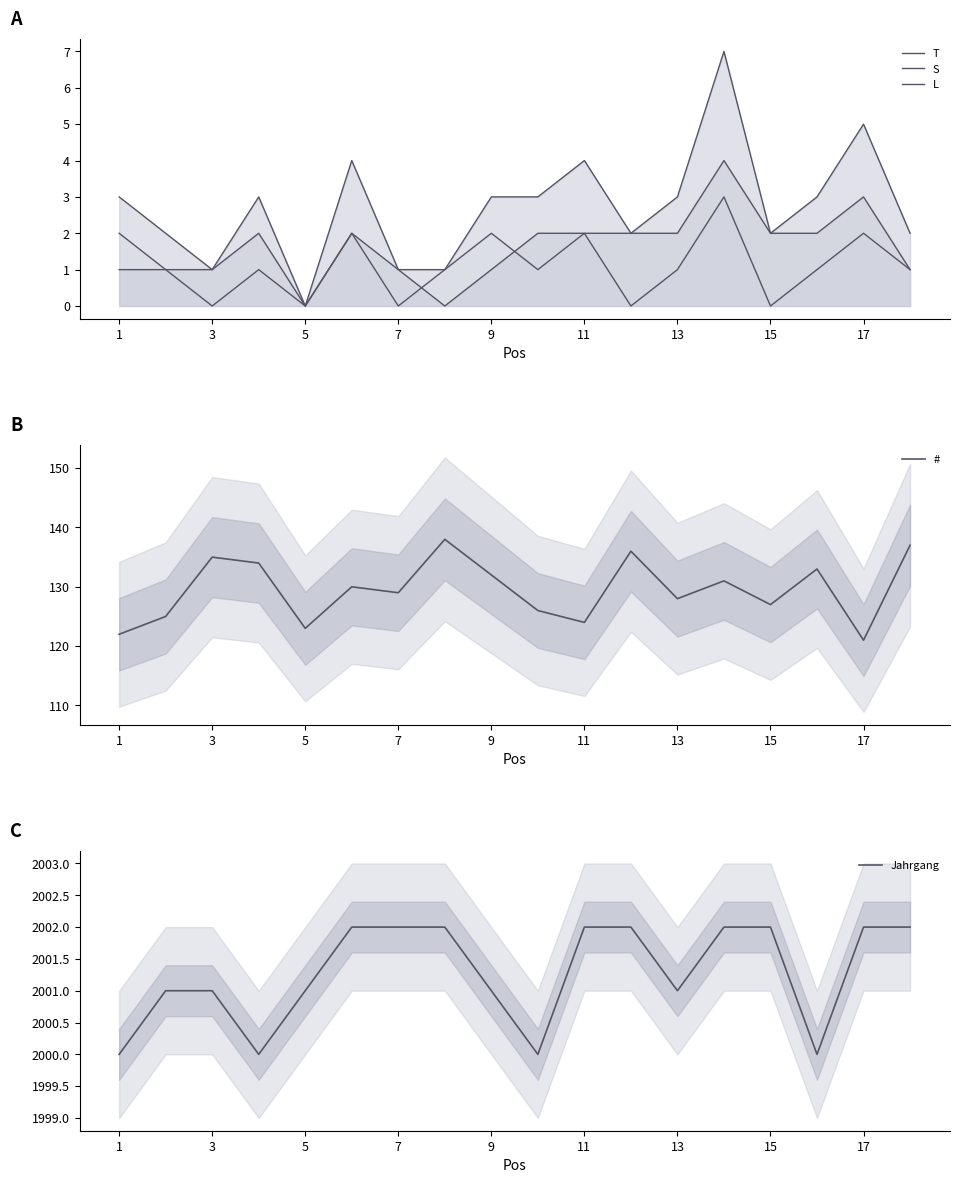

True or false: # has a value of 124 at 11.

True